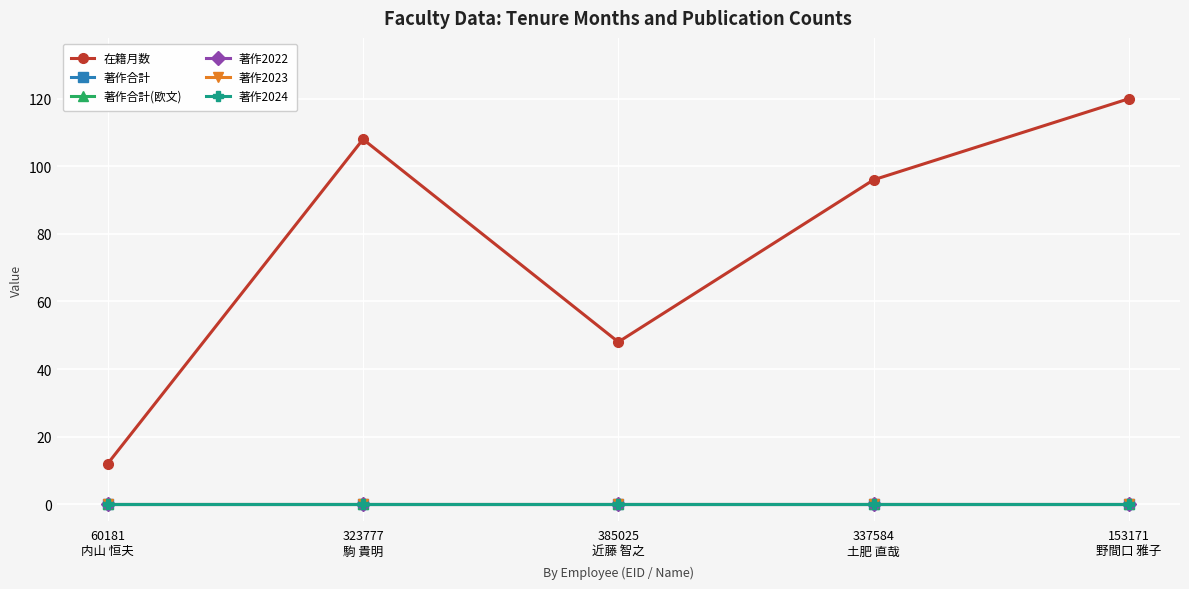

Which series has the largest range (max minus min)?

在籍月数